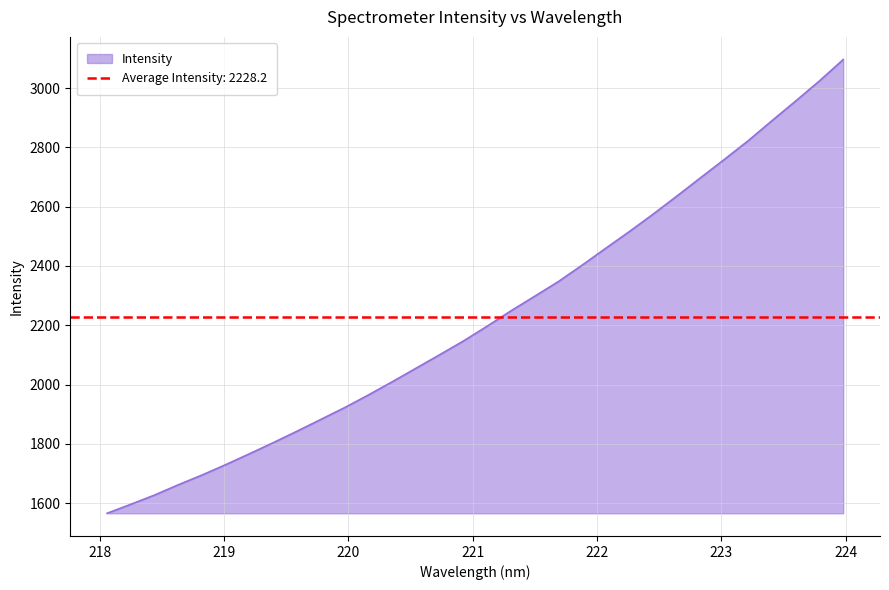

Which category has the highest value across all series?

223.9802